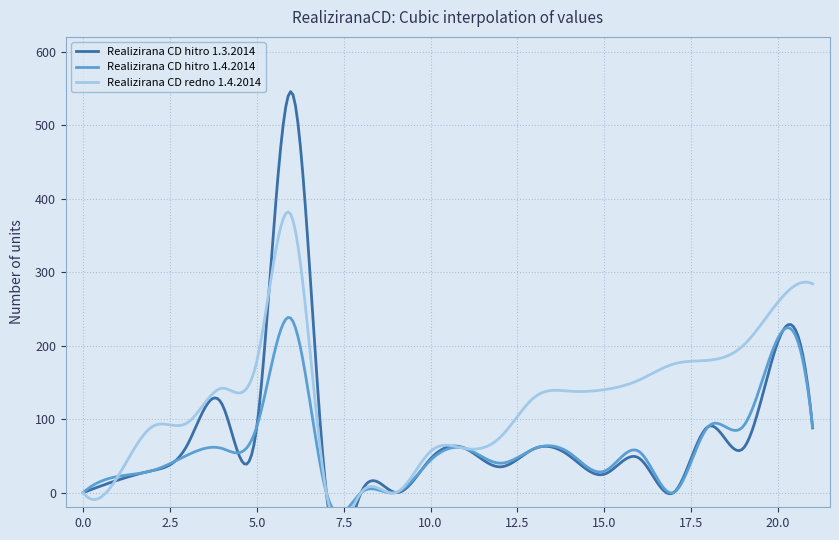

List the series in order of their peak value, lowest first.

Realizirana CD hitro 1.4.2014, Realizirana CD redno 1.4.2014, Realizirana CD hitro 1.3.2014